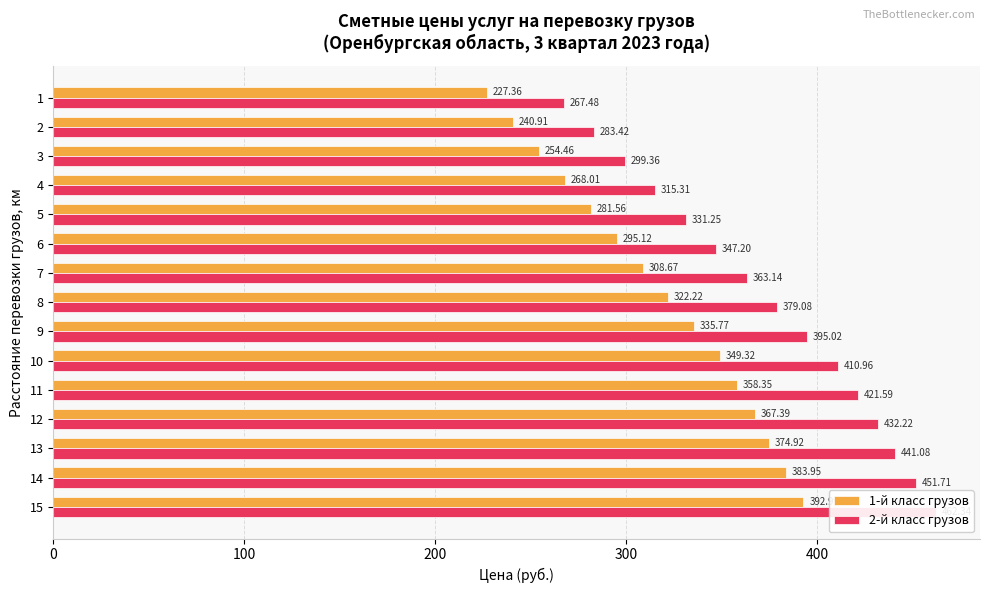

What is the difference between the 2-й класс грузов values at 11 and 14?

30.1